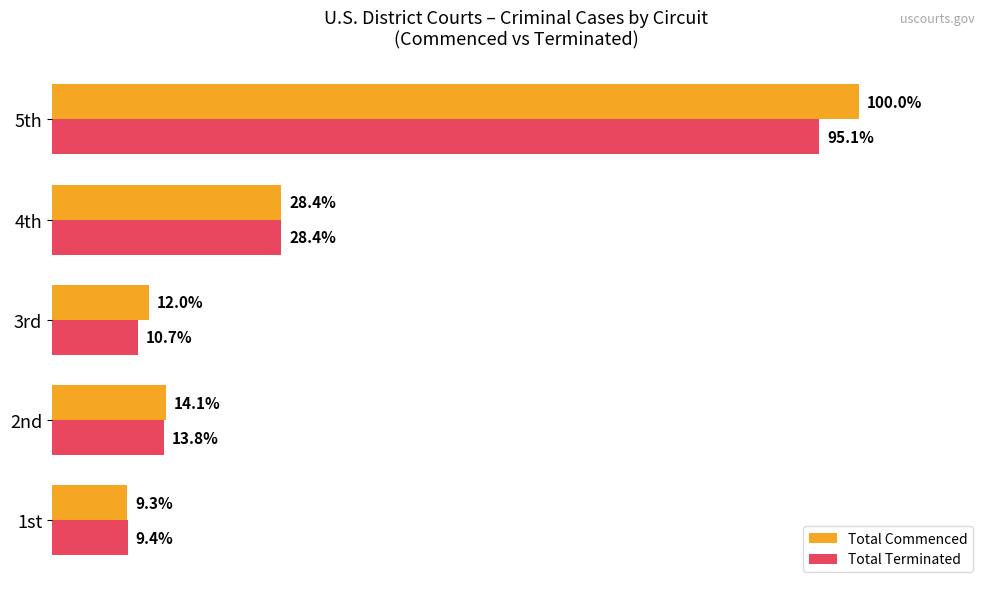

Where is Total Terminated nearest to the value 52?

4th